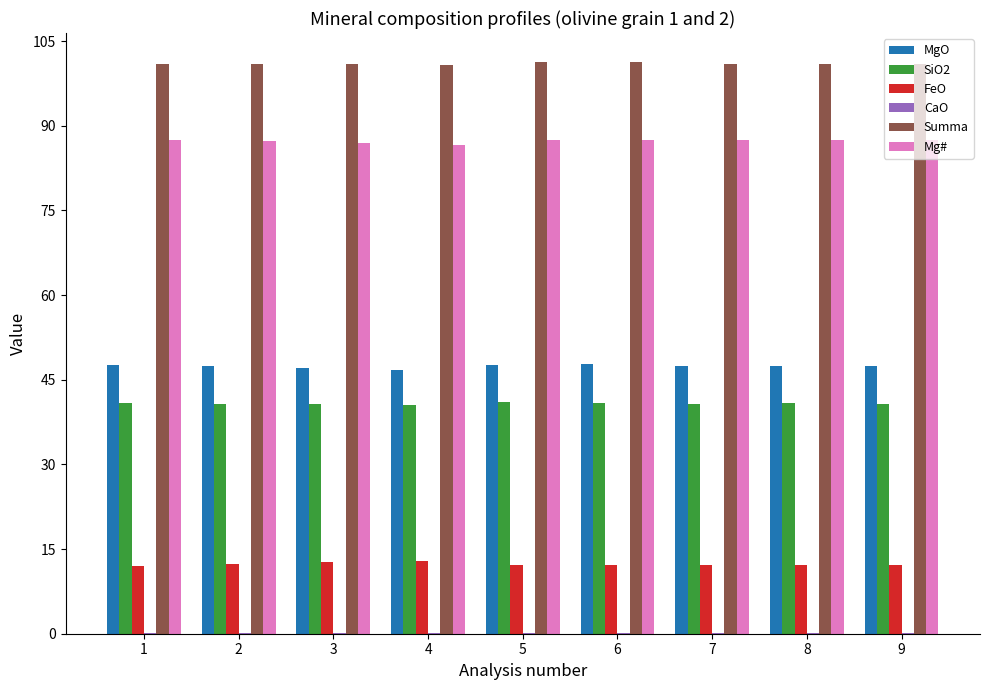

True or false: Mg# has a value of 39.9 at 5.

False